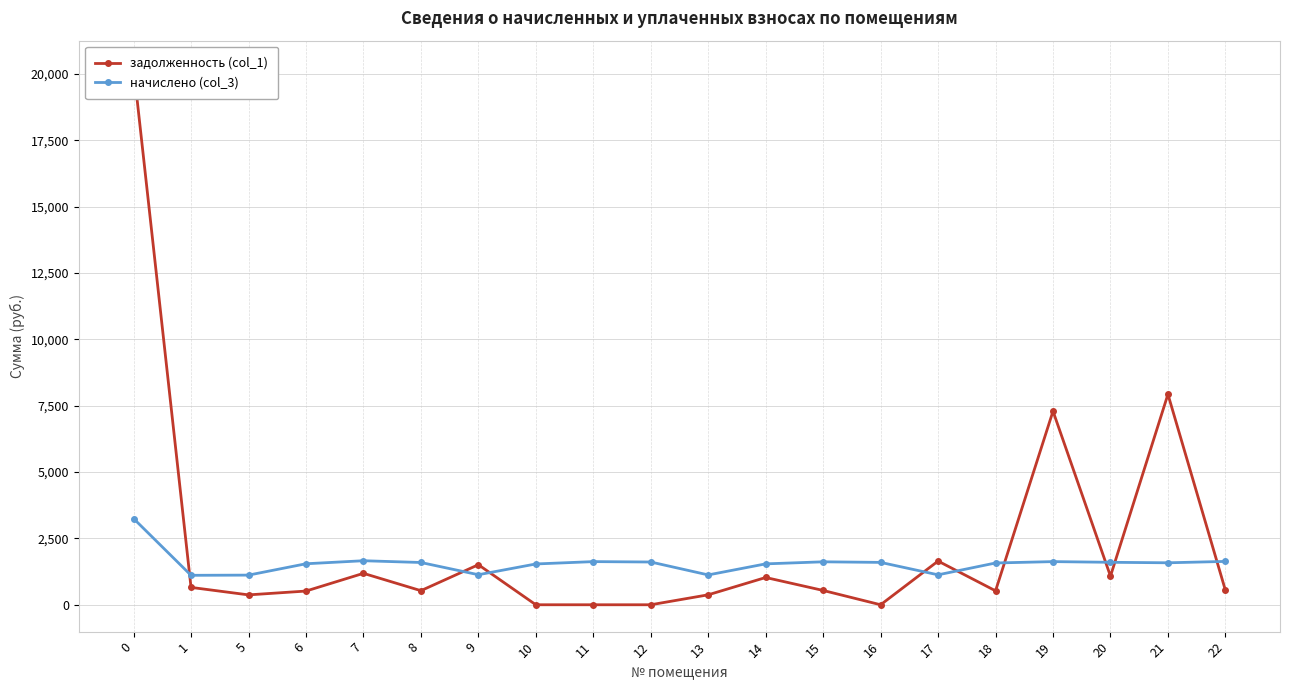

List the labels in order of задолженность (col_1) value, smallest first.

11, 12, 16, 10, 5, 13, 6, 18, 8, 15, 22, 1, 14, 20, 7, 9, 17, 19, 21, 0